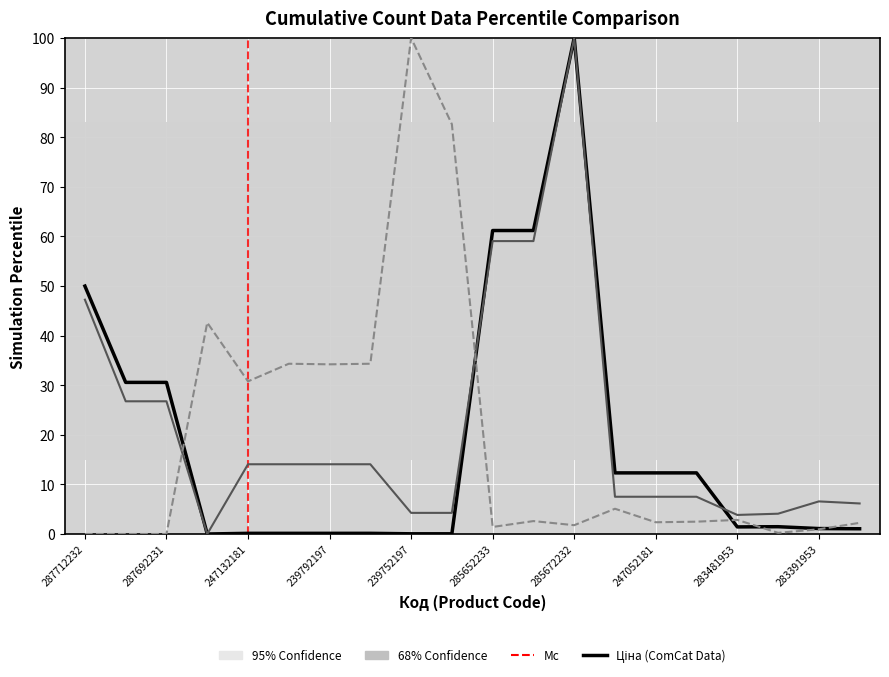

What is the greatest value displayed?

100.0